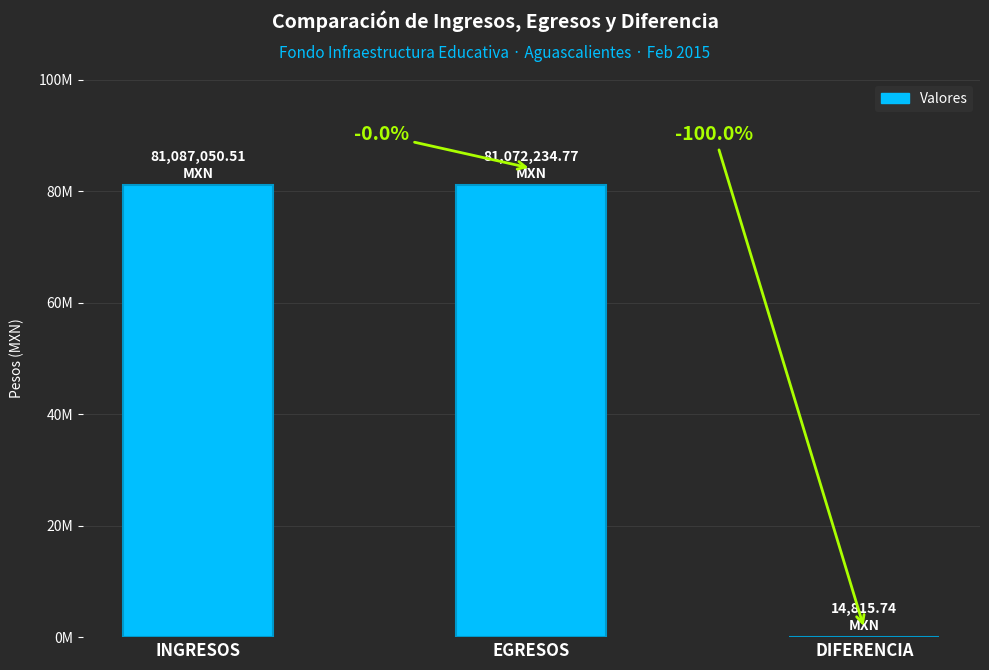

Which has a higher value, DIFERENCIA or INGRESOS?

INGRESOS